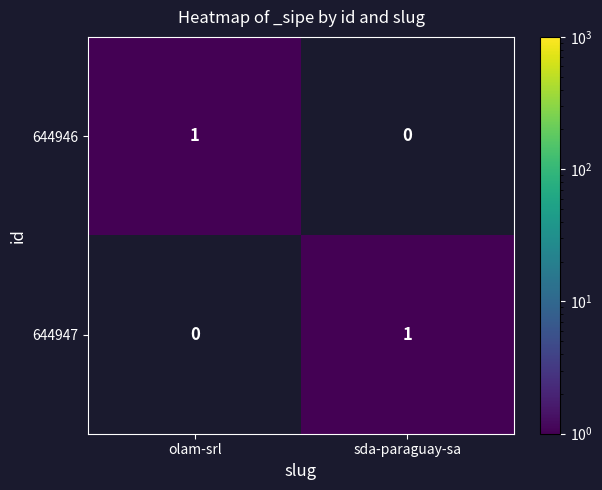

Rank the categories by 644947 value from lowest to highest.

olam-srl, sda-paraguay-sa